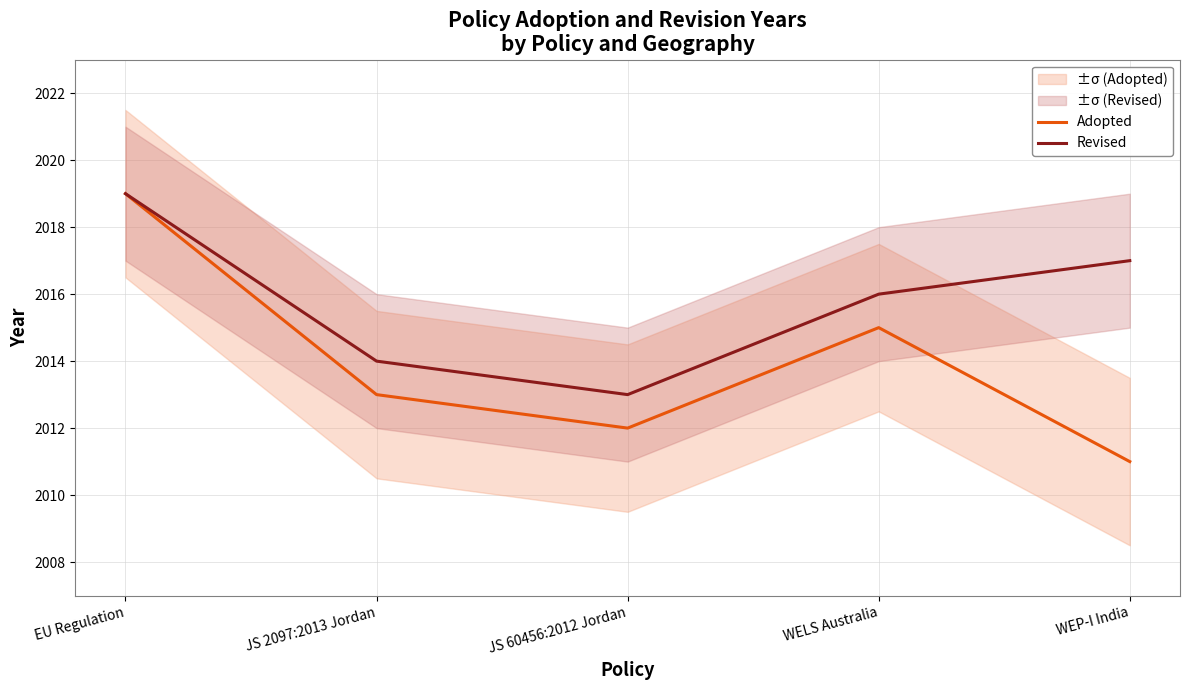

True or false: Adopted has a value of 2019 at EU Regulation.

True